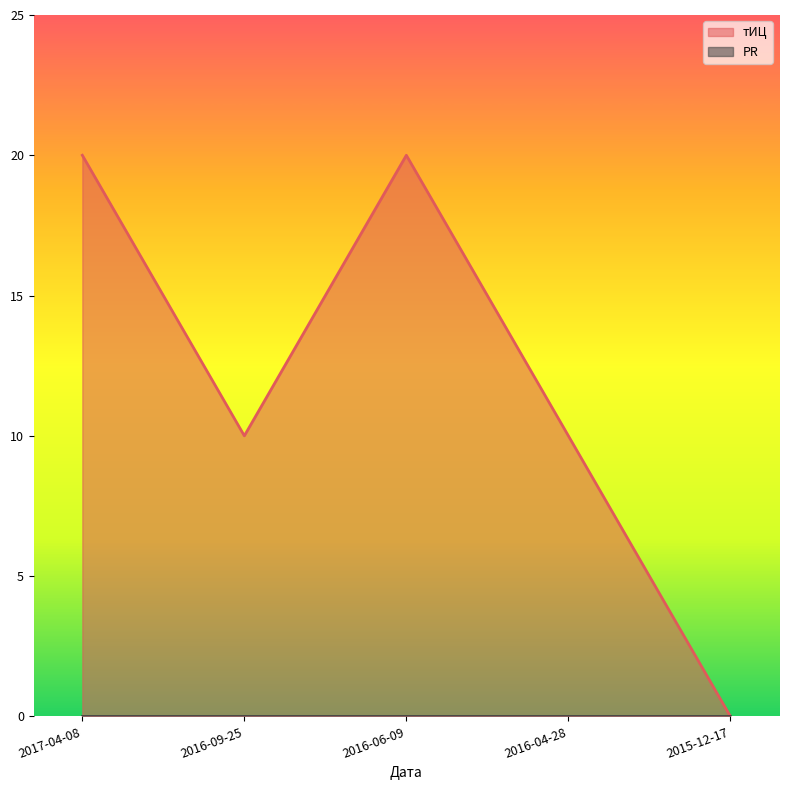

Count the values in the range 10 to 20.

4